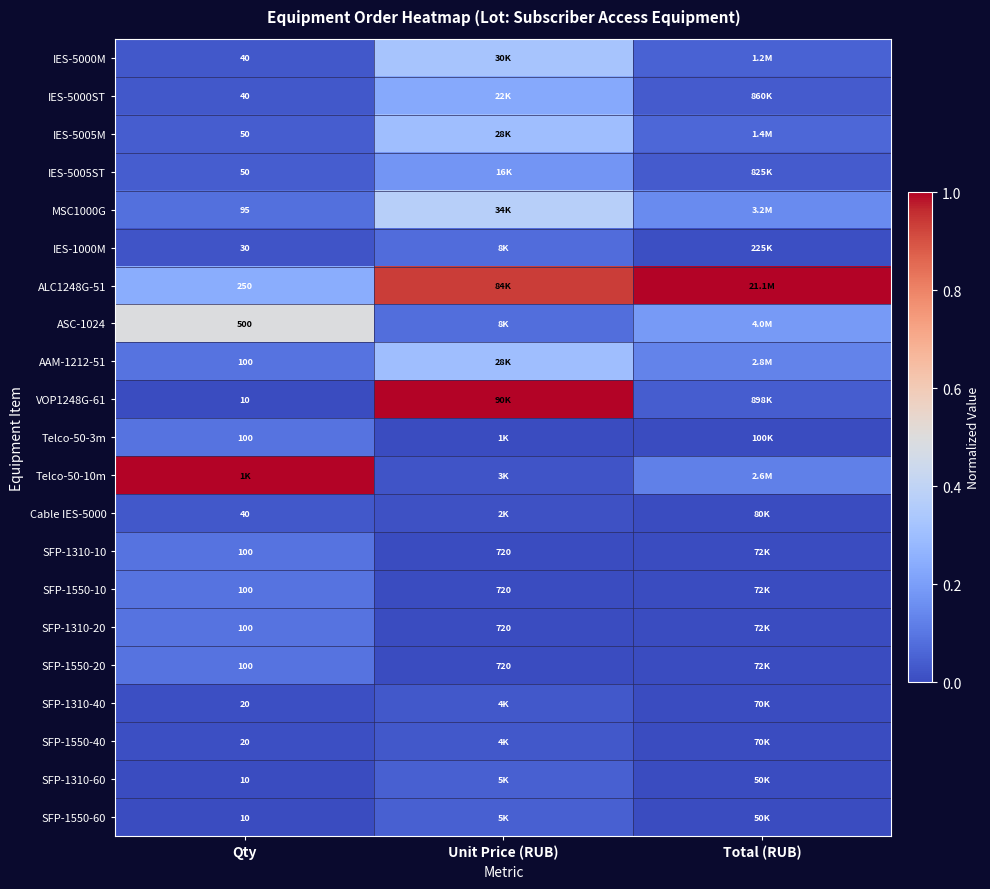

What is the total value across all series at Total (RUB)?

1.8